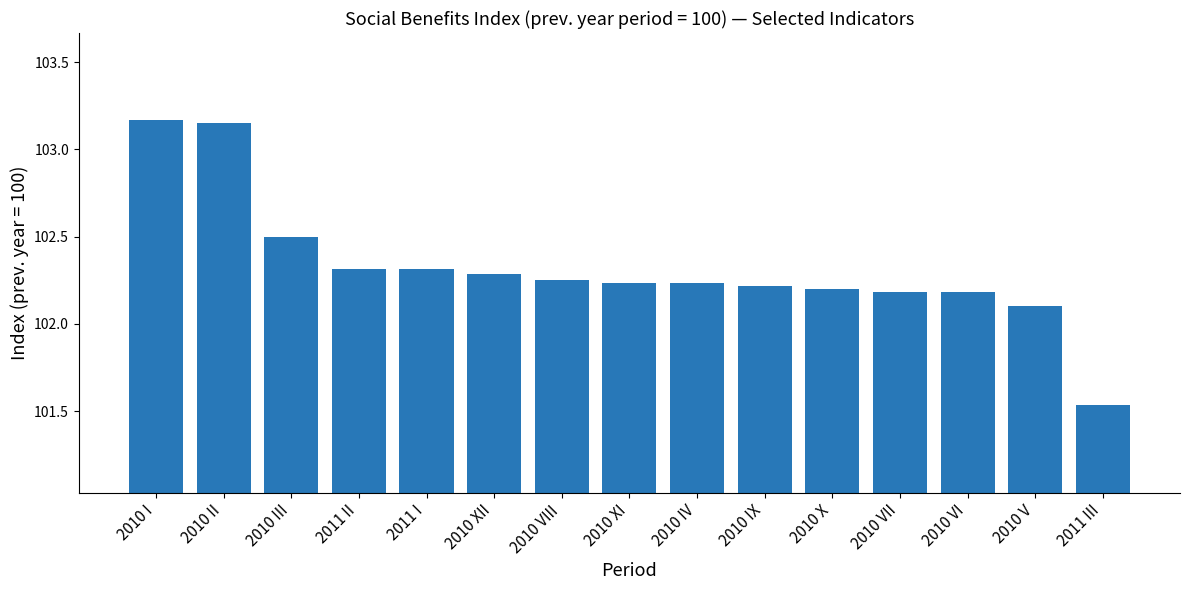

Which has a higher value, 2011 I or 2010 VII?

2011 I